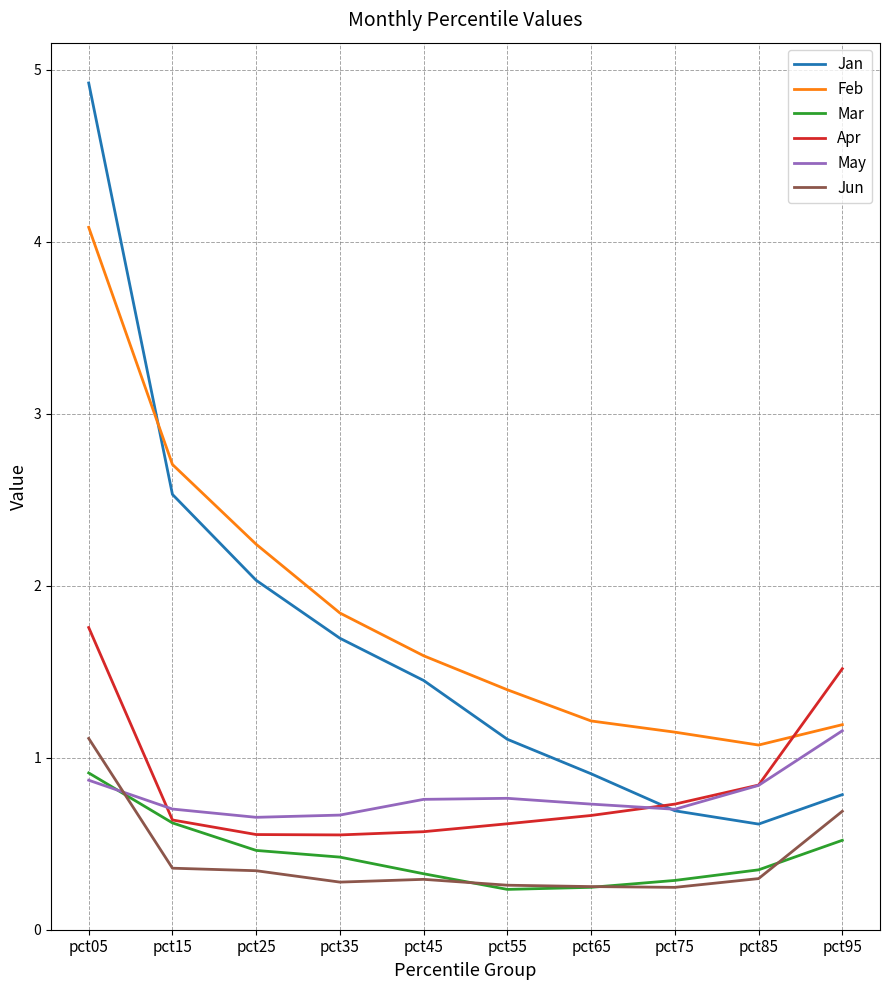

Is the value of Mar at pct25 greater than the value of Jun at pct15?

Yes